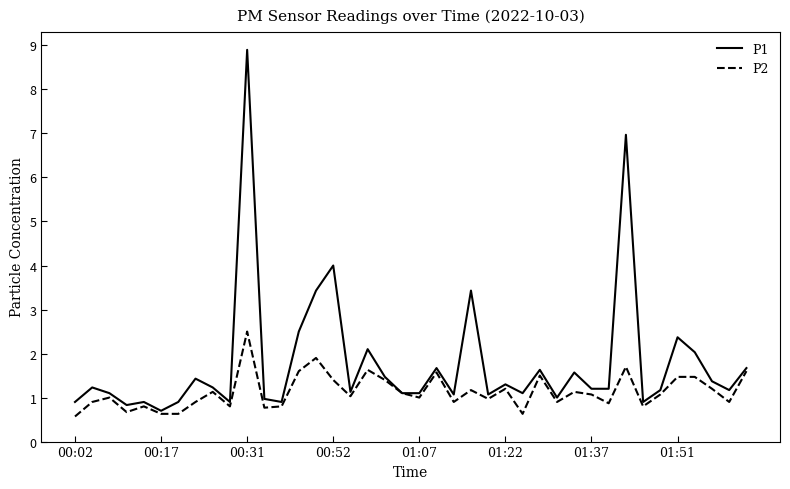

Reading right to left, extract all data points from this chart.

P1: 1.7	1.2	1.4	2.0	2.4	1.2	0.9	7.0	1.2	1.2	1.6	1.0	1.6	1.1	1.3	1.1	3.4	1.1	1.7	1.1	1.1	1.5	2.1	1.1	4.0	3.4	2.5	0.9	1.0	8.9	0.9	1.2	1.4	0.9	0.7	0.9	0.8	1.1	1.2	0.9
P2: 1.6	0.9	1.2	1.5	1.5	1.1	0.8	1.7	0.9	1.1	1.1	0.9	1.5	0.6	1.2	1.0	1.2	0.9	1.6	1.0	1.1	1.4	1.6	1.0	1.4	1.9	1.6	0.8	0.8	2.5	0.8	1.1	0.9	0.6	0.6	0.8	0.7	1.0	0.9	0.6